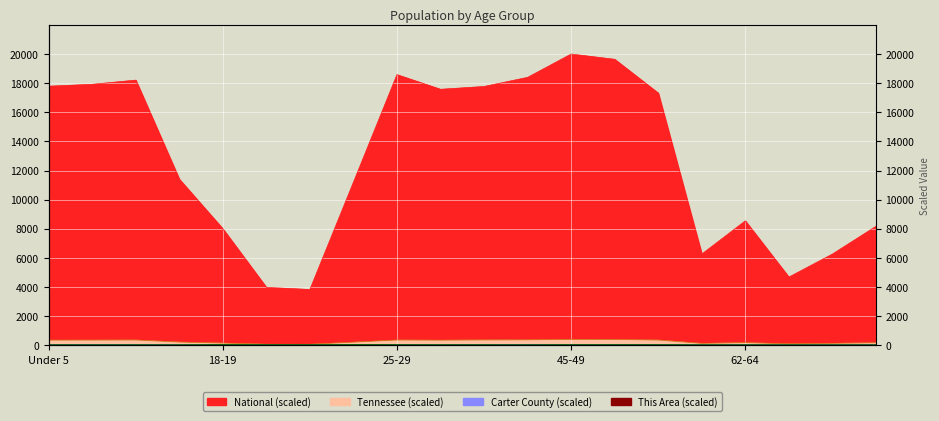

Which has a higher value, 18-19 or 67-69?

18-19